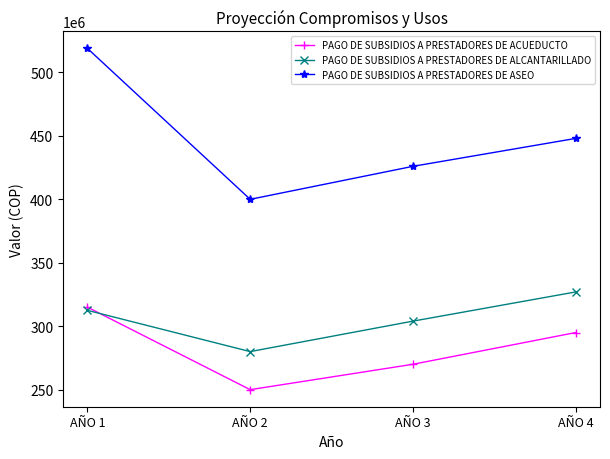

Where is the first local minimum for PAGO DE SUBSIDIOS A PRESTADORES DE ACUEDUCTO?

AÑO 2